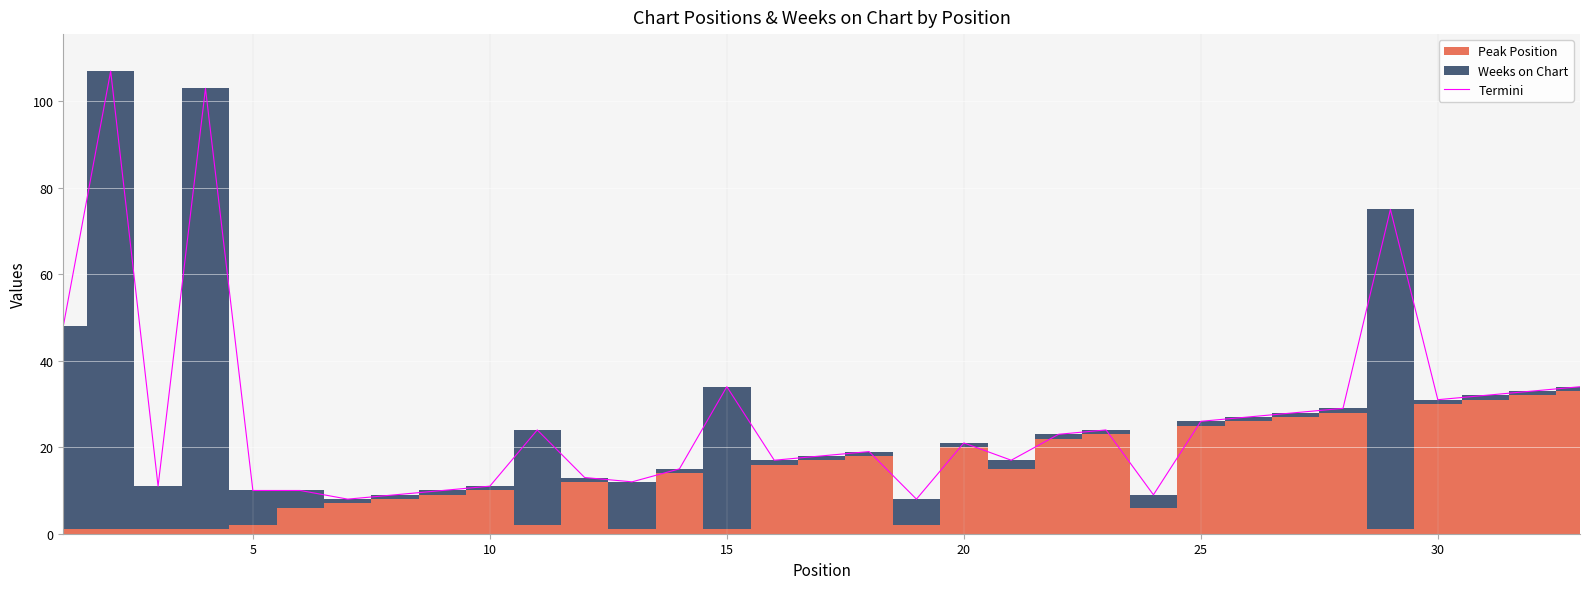

What is the lowest value of the Termini series?

8